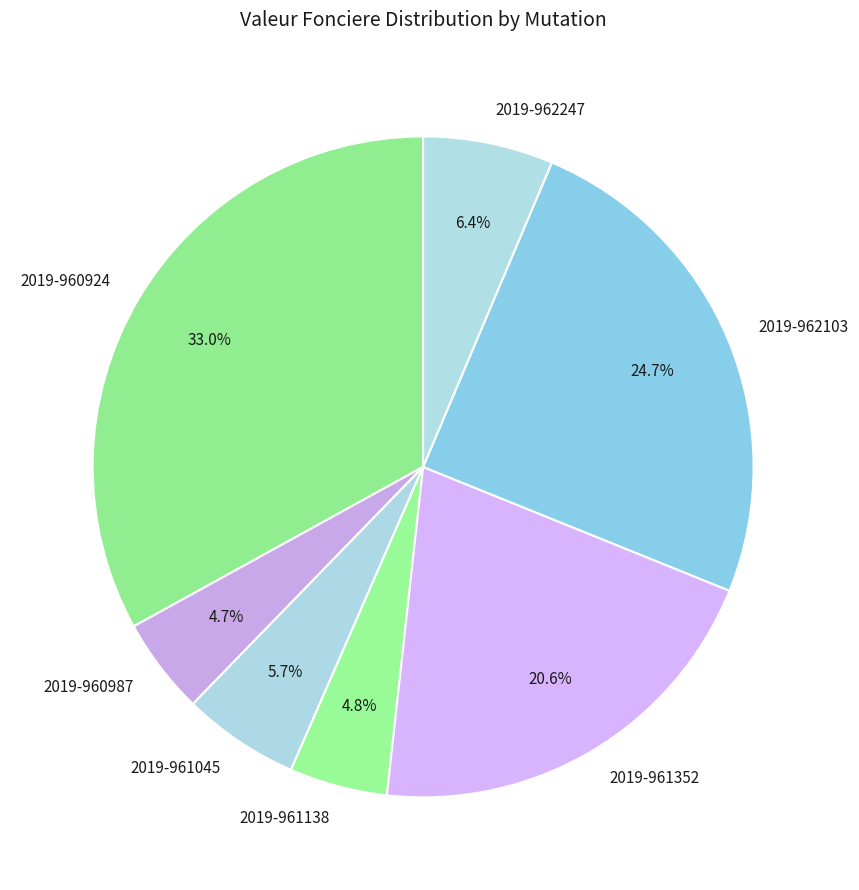

Between 2019-961045 and 2019-962103, which is larger?

2019-962103